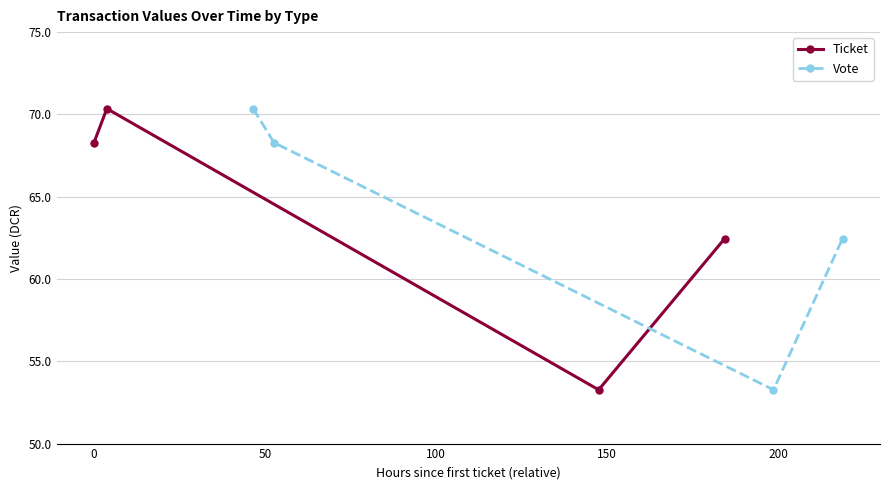

What is the minimum value for Vote?

53.3